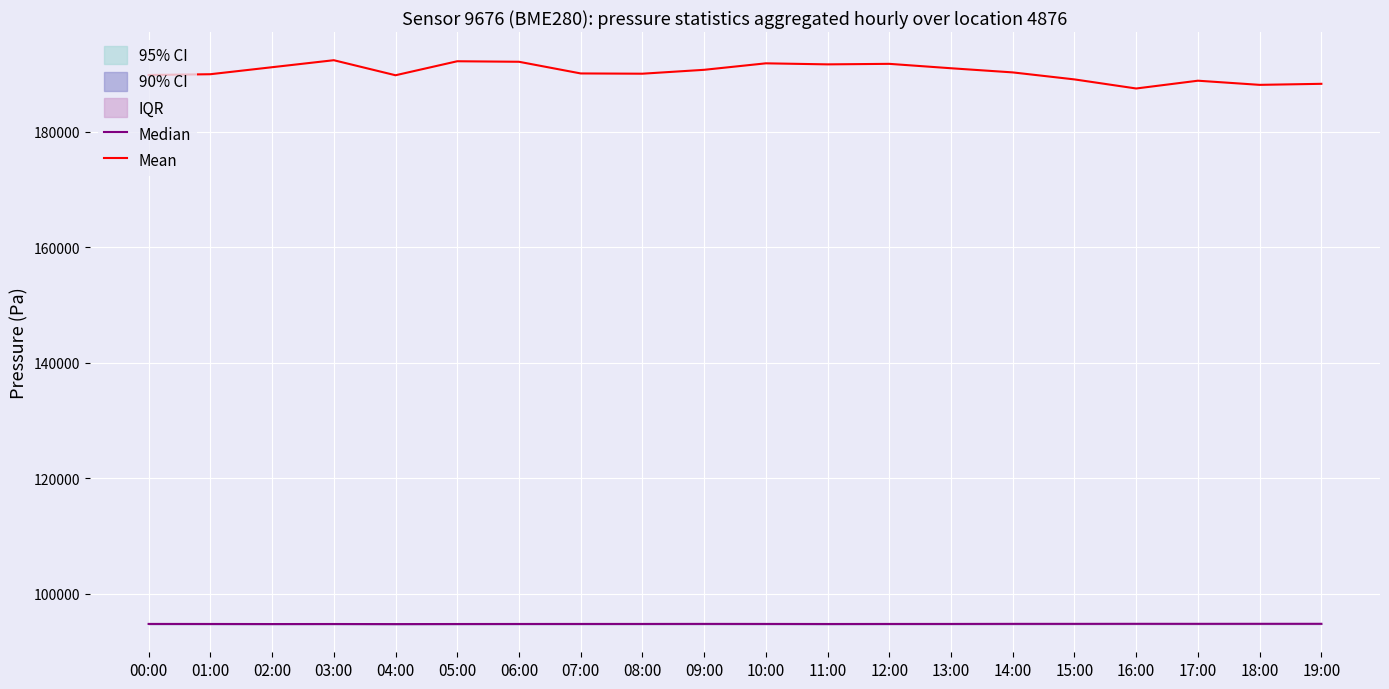

What is the sum of the Mean values at 12:00 and 08:00?

381751.6